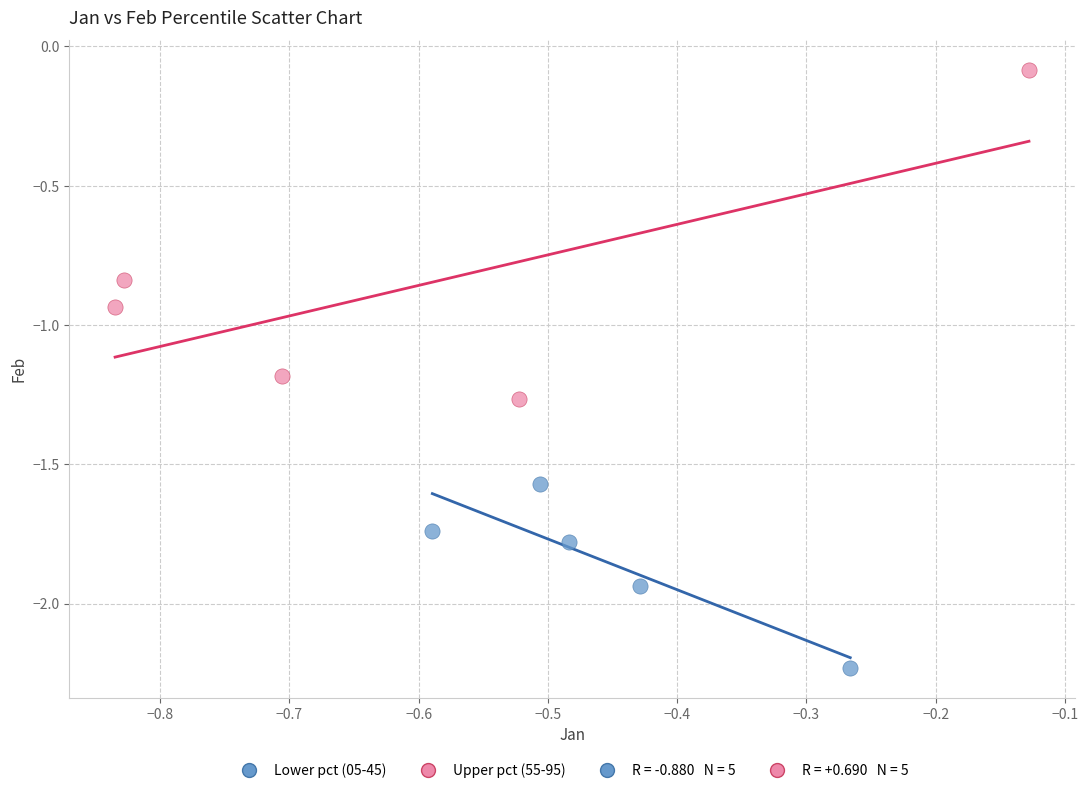

Which series has the widest spread of Y values?

Upper pct (55-95)